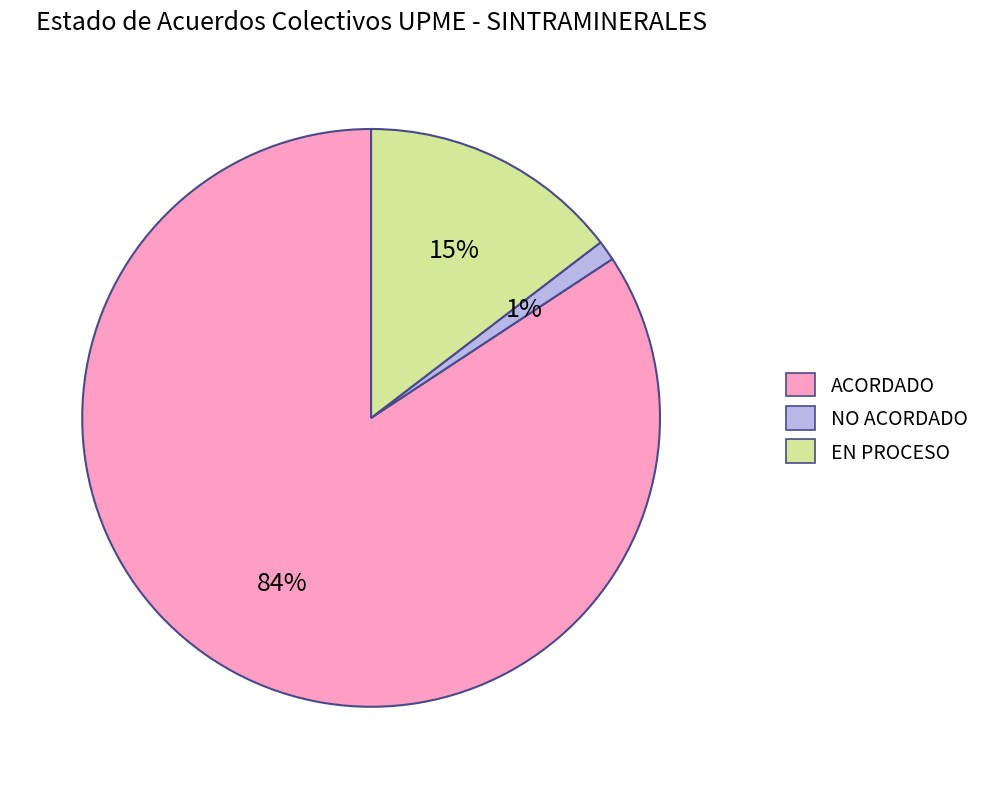

To the nearest percent, what is the combined percentage of NO ACORDADO and EN PROCESO?

16%